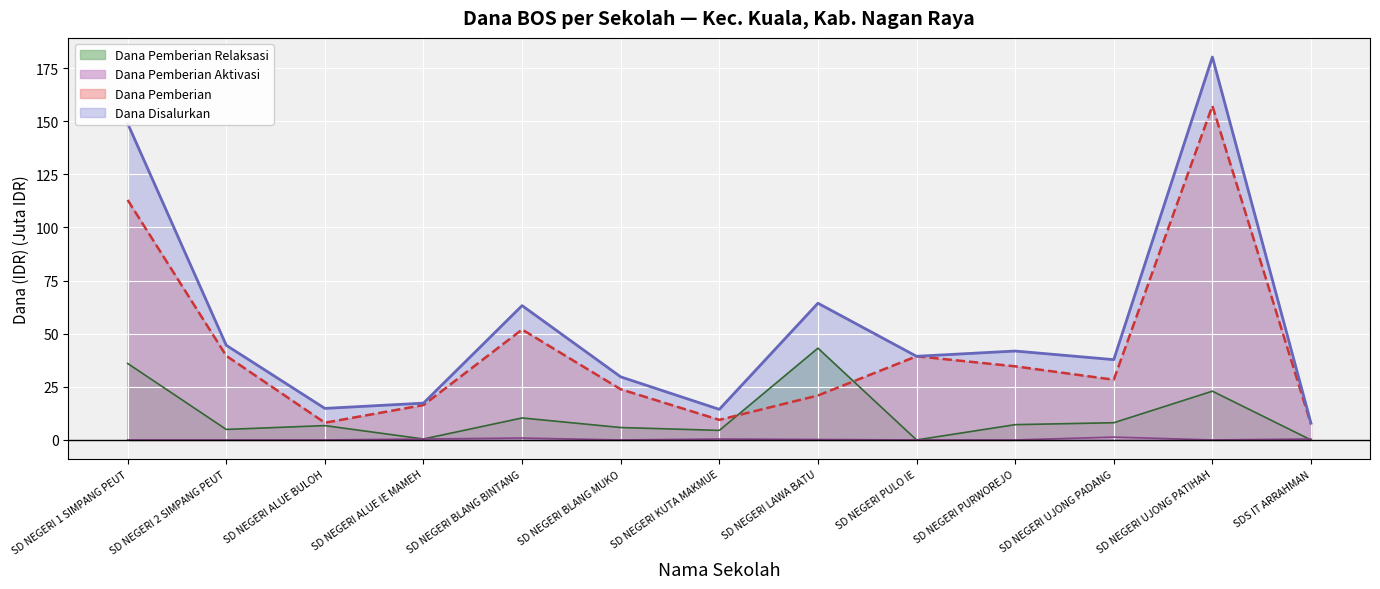

What is the label of the 3rd point from the left?

SD NEGERI ALUE BULOH